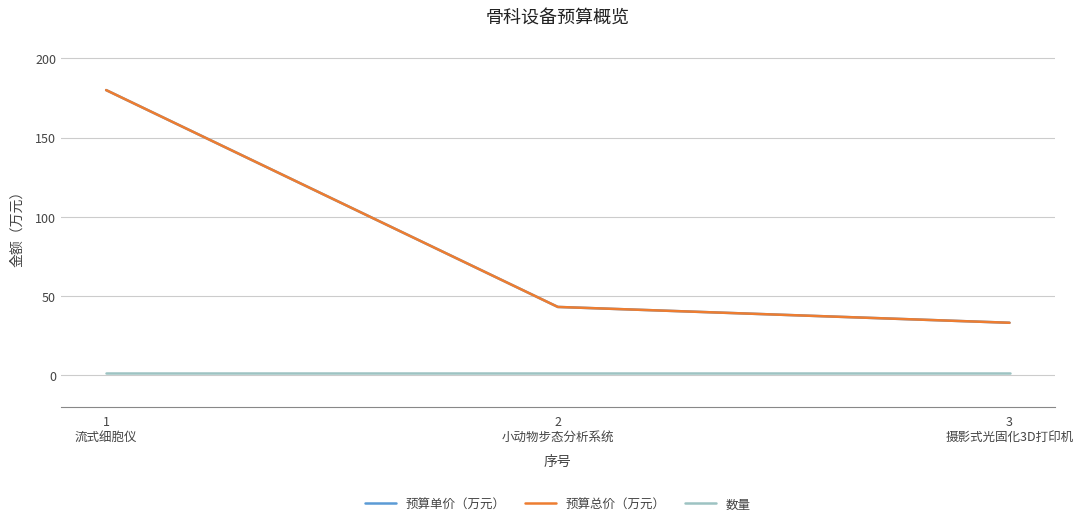

Which series changed the most between 1
流式细胞仪 and 2
小动物步态分析系统?

预算单价（万元）